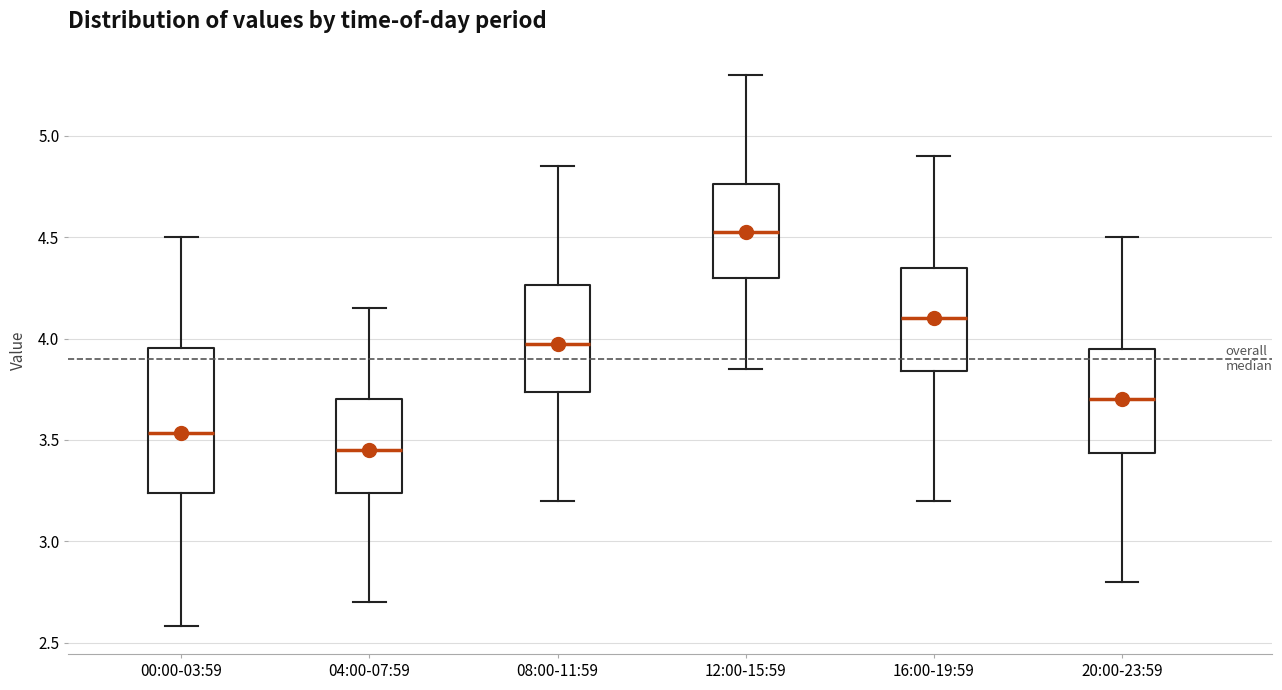

Which box's median line is the lowest?

04:00-07:59